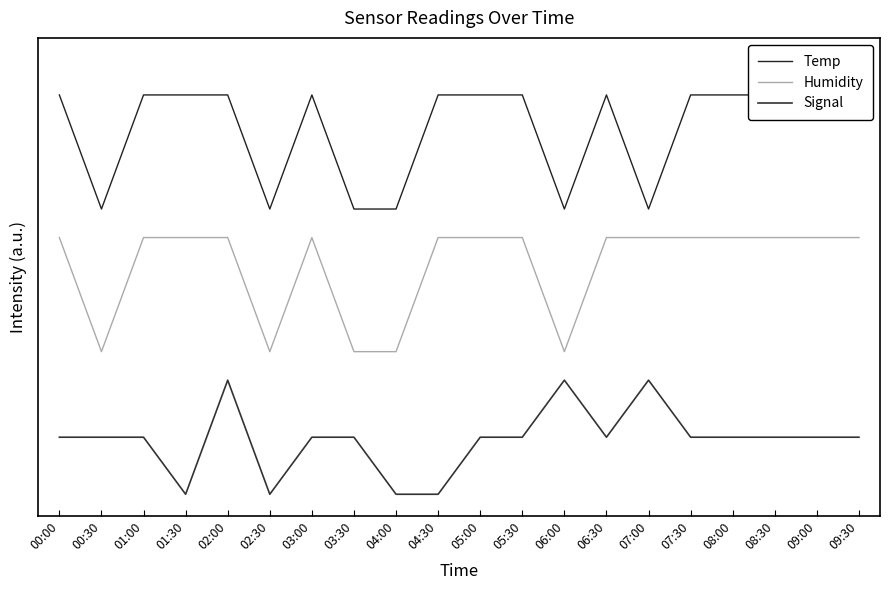

The value of Signal at 02:00 is 0.8. True or false?

True